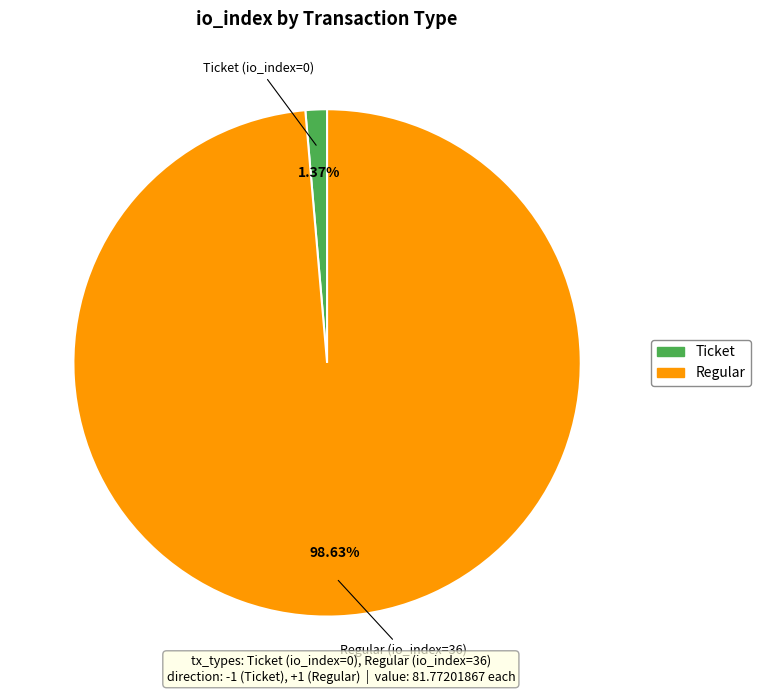

Is there any slice that represents more than half of the pie?

Yes